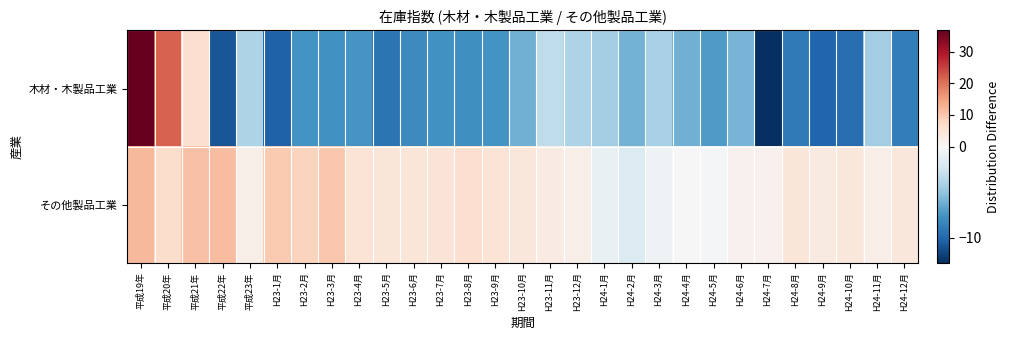

Between H23-10月 and H23-11月, which is larger?

H23-11月